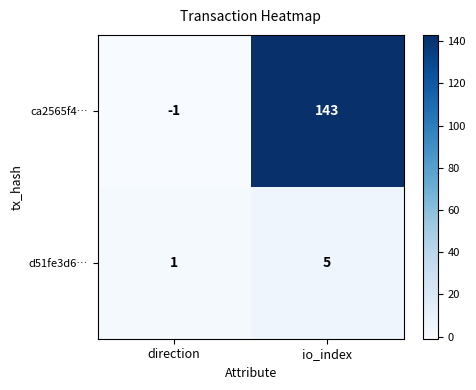

The value of ca2565f4… at direction is -1. True or false?

True